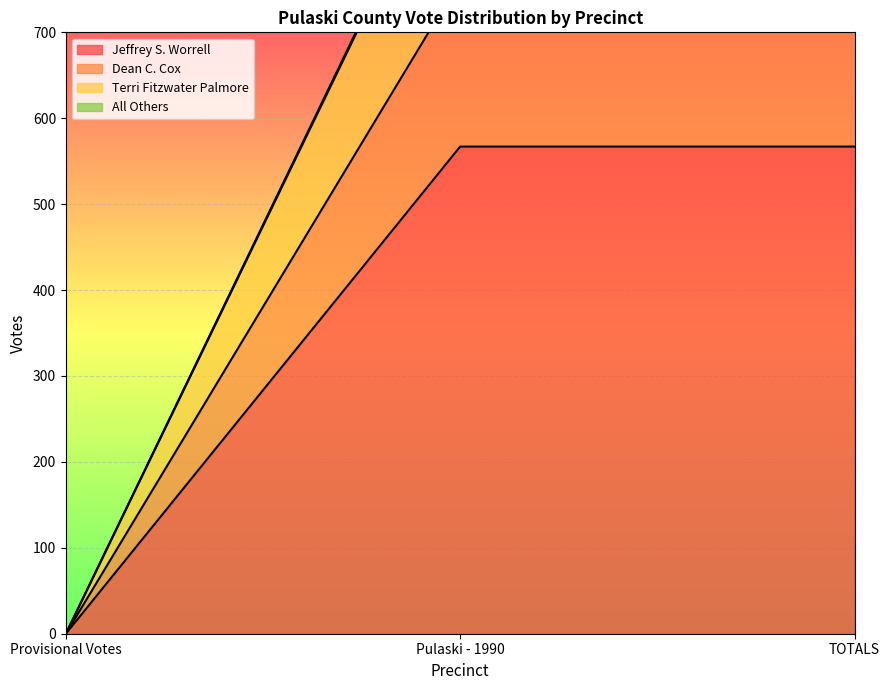

Which series has the widest spread of values?

All Others